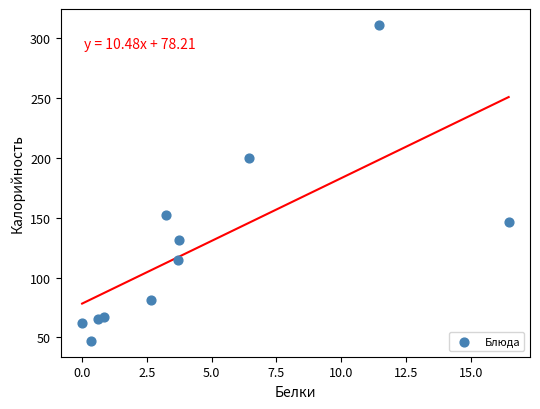

What Y value in the scatter plot is closest to 179?

200.2